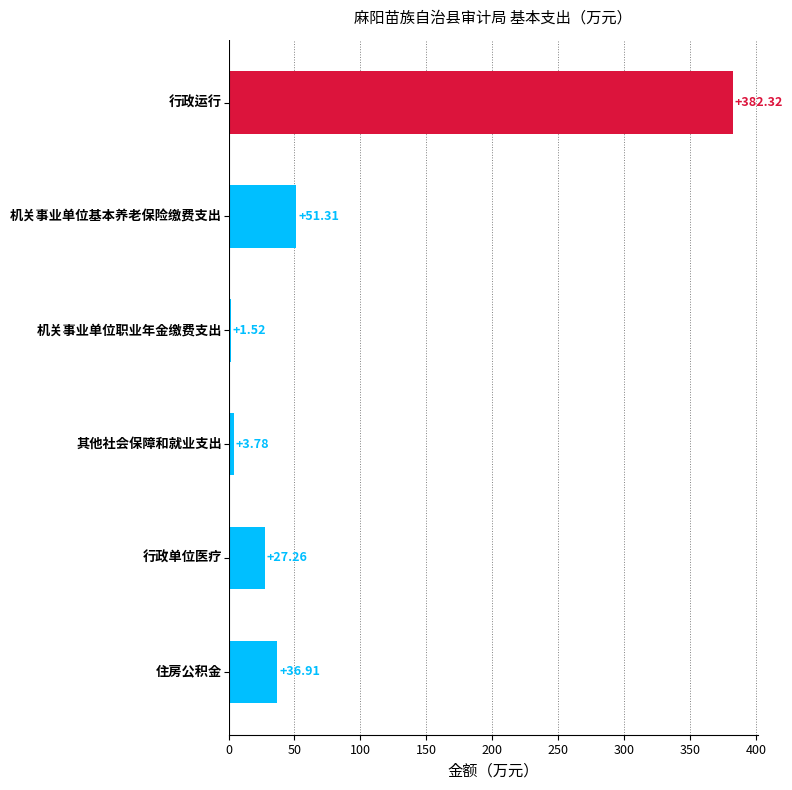

What is the difference between the second highest and minimum values?

49.8